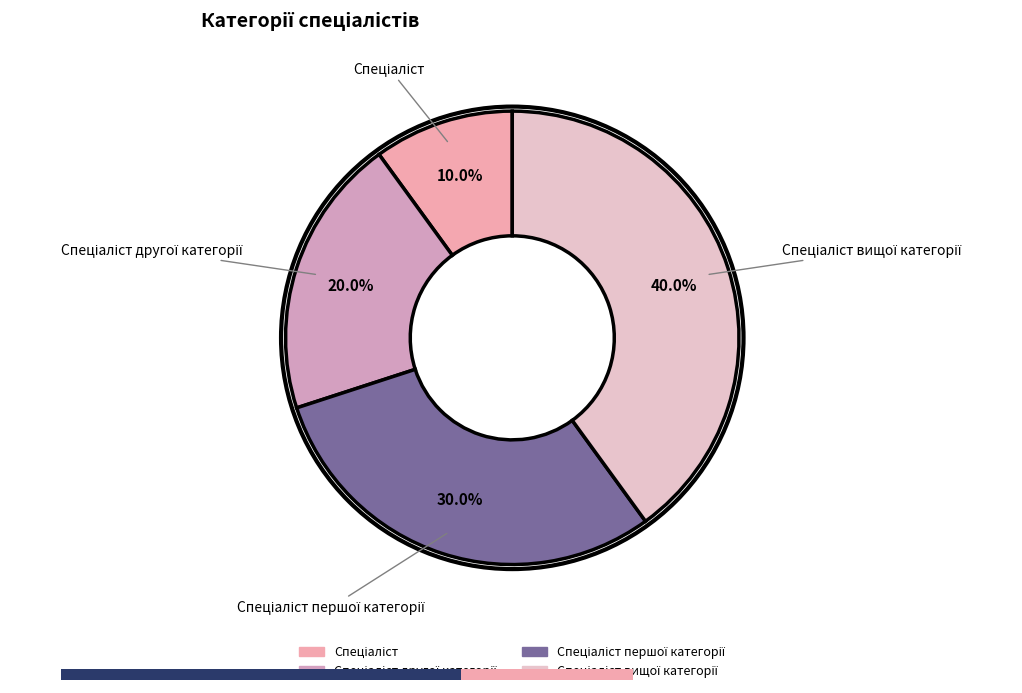

Count the number of slices in the pie.

4